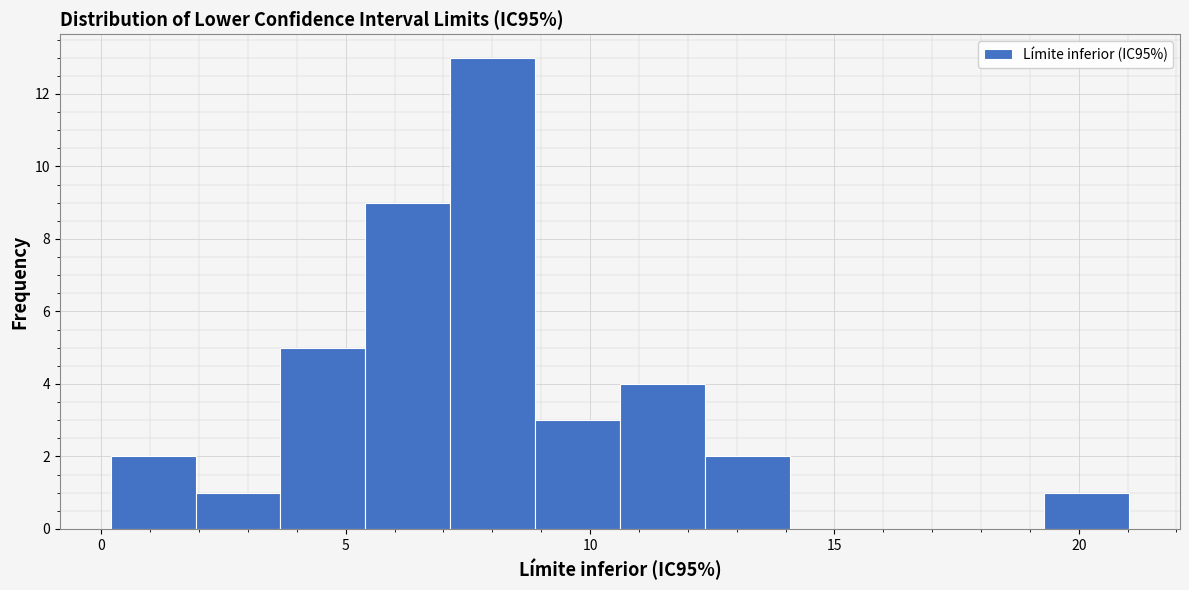

Around what value on the x-axis is the tallest bar? Give the approximate position of its centre, as read against the axis.

8.0